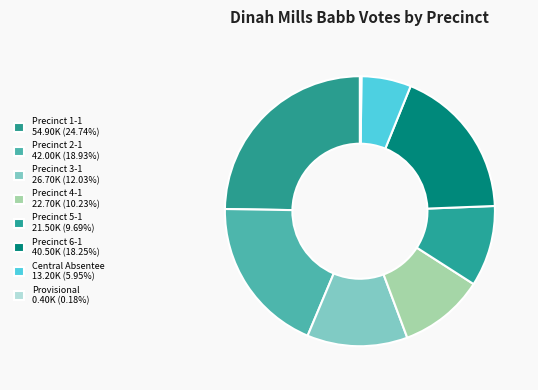

Which category has the smallest portion of the pie?

Provisional